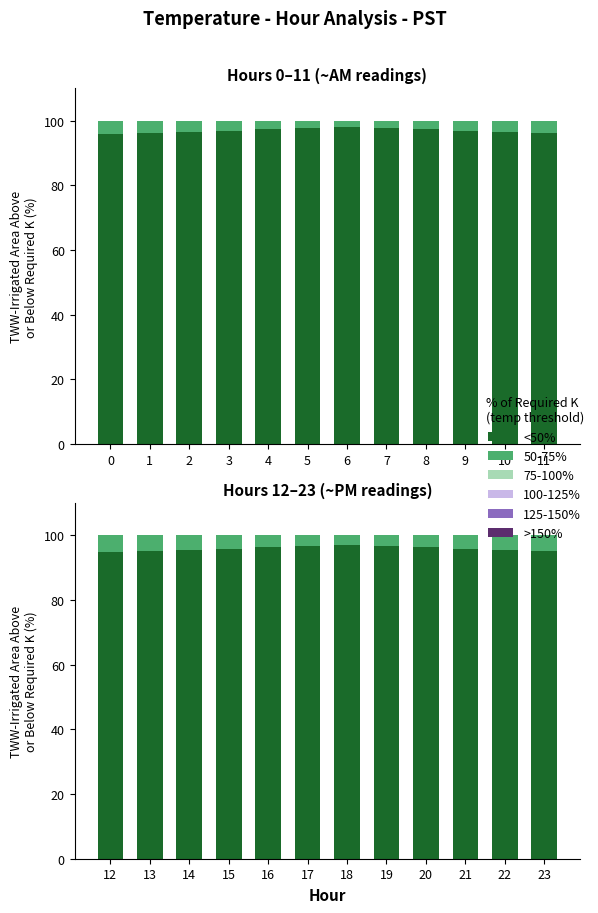

Which has a higher value, 9 or 3?

9